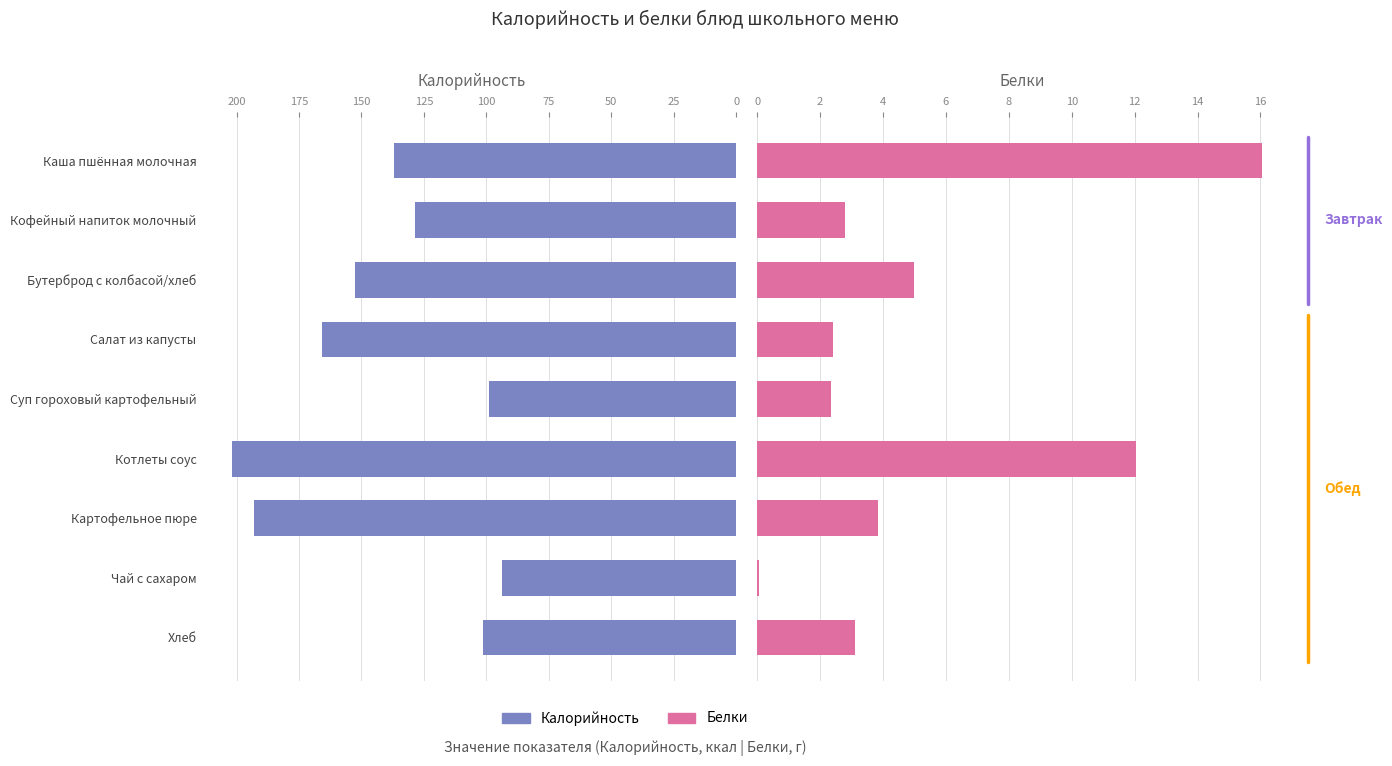

Is the value of Калорийность at Каша пшённая молочная greater than the value of Белки at Картофельное пюре?

Yes